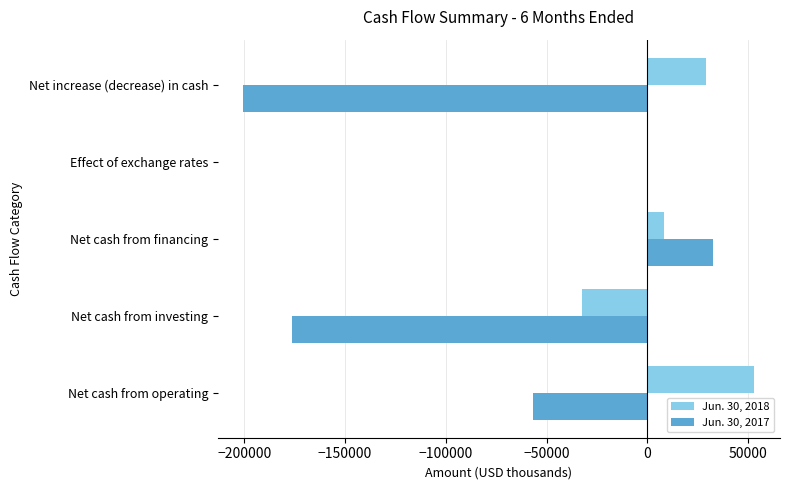

Which series has the widest spread of values?

Jun. 30, 2017